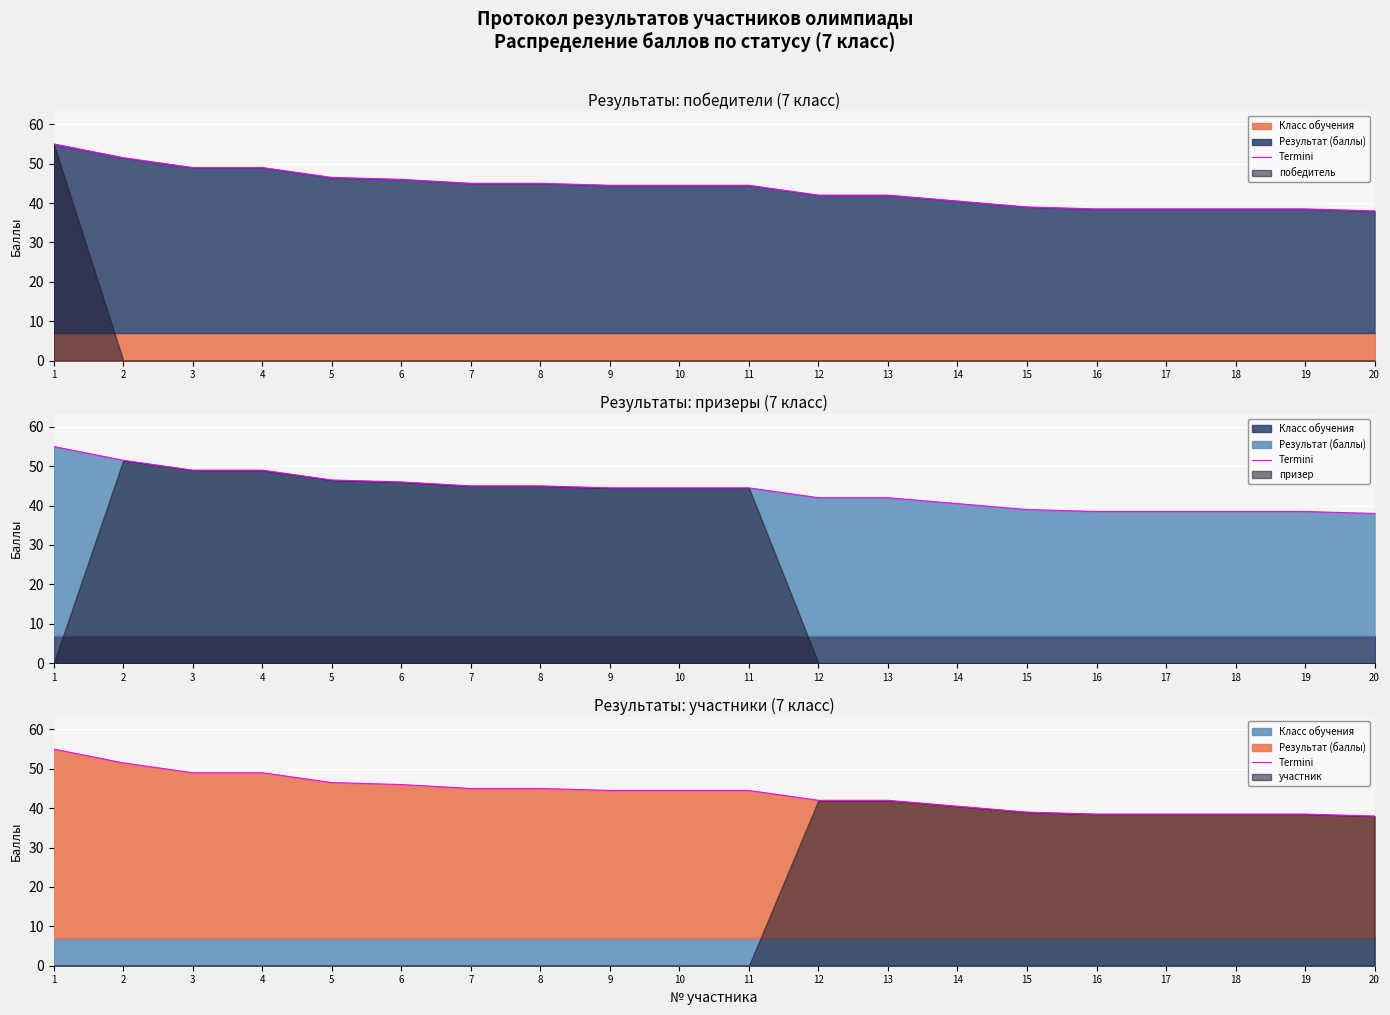

List the labels in order of value, largest first.

1, 2, 3, 4, 5, 6, 7, 8, 9, 10, 11, 12, 13, 14, 15, 16, 17, 18, 19, 20